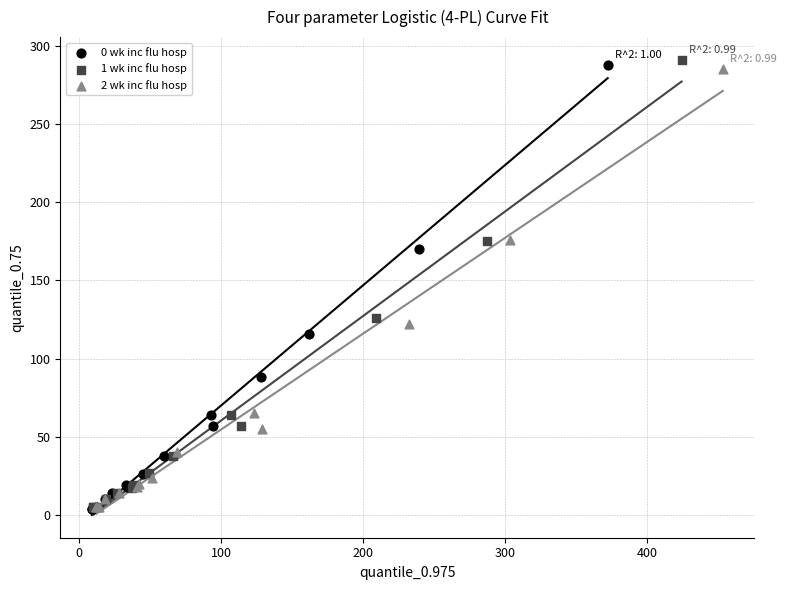

Which series reaches the maximum Y coordinate?

1 wk inc flu hosp